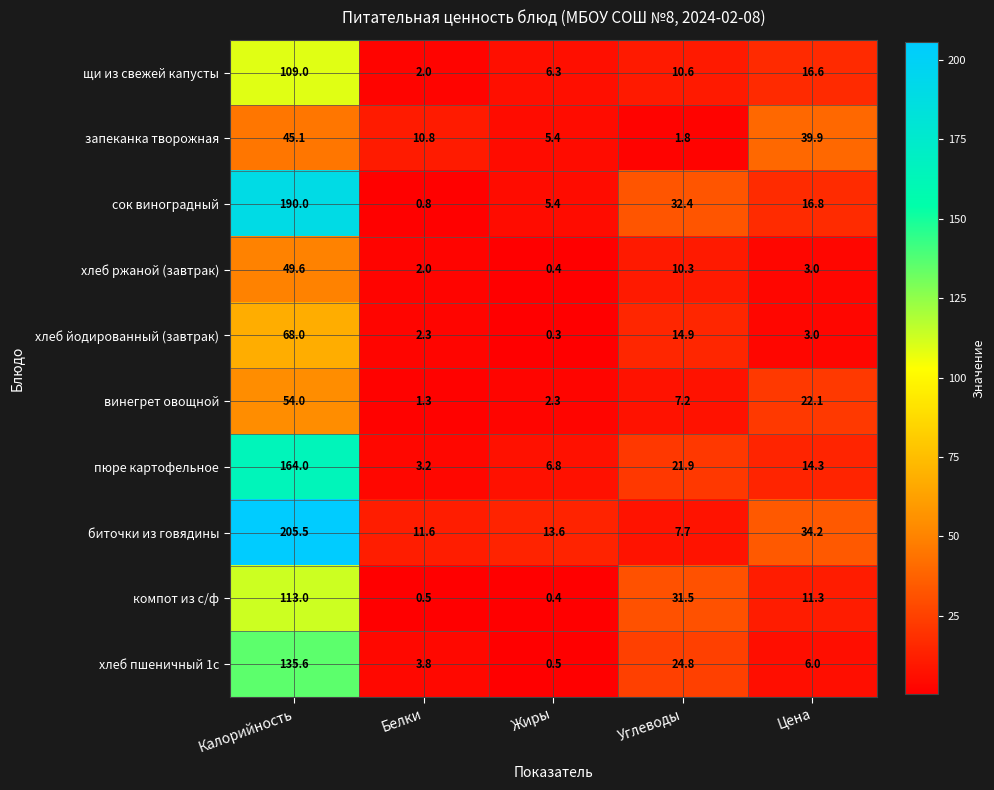

The биточки из говядины series shows 205.5 at Калорийность. True or false?

True